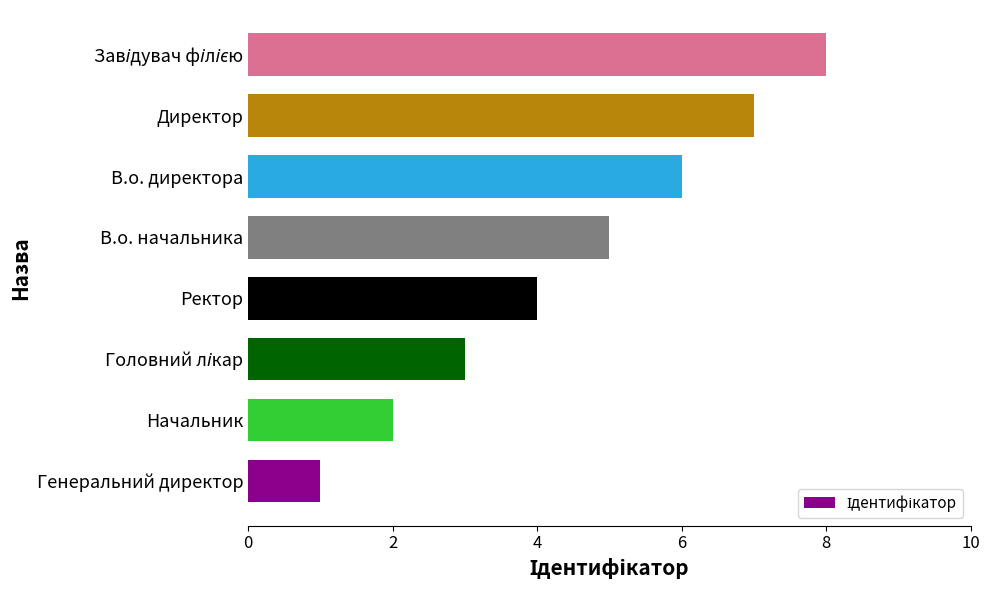

True or false: the data shows 7 at Директор.

True